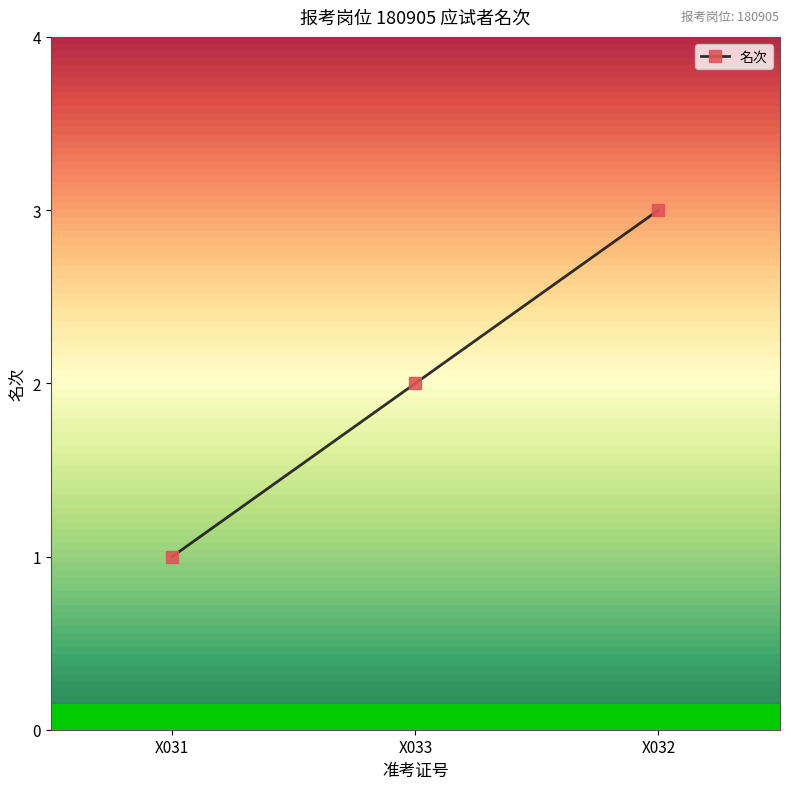

Rank the categories by value from lowest to highest.

X031, X033, X032